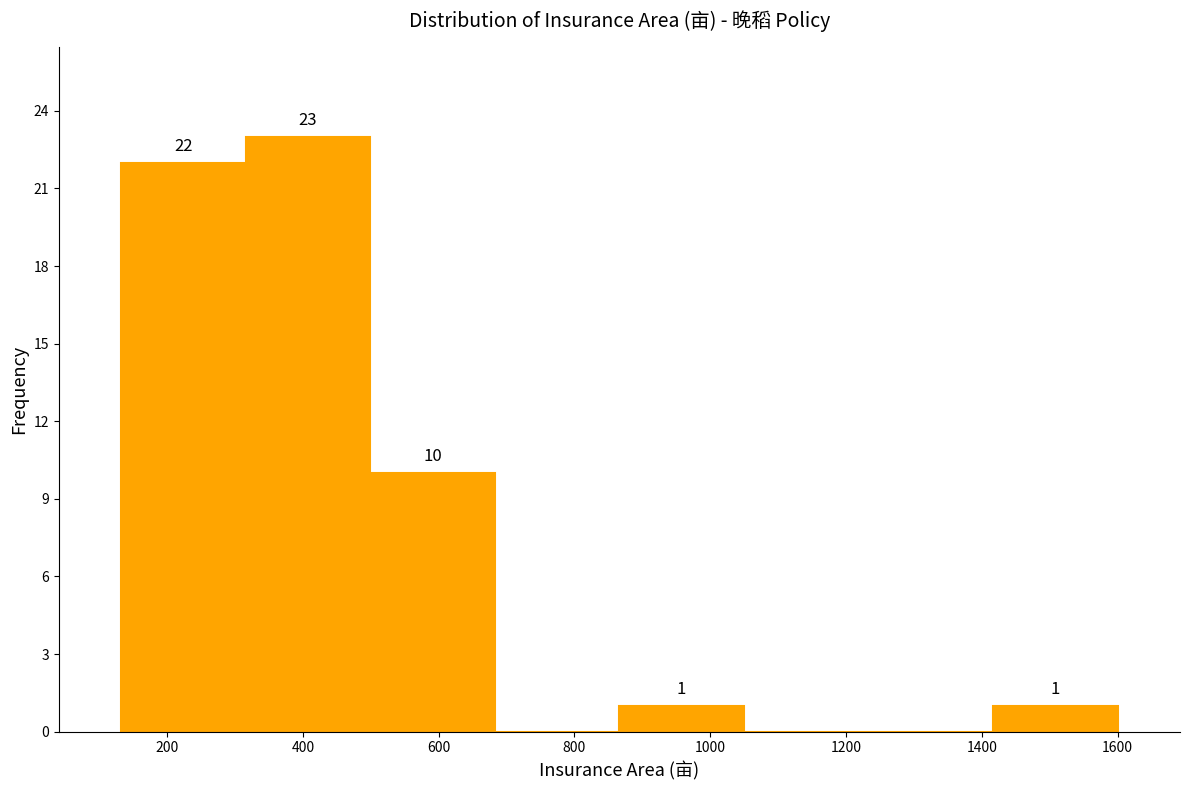

Over which range of the x-axis is the bar tallest?

320 to 500